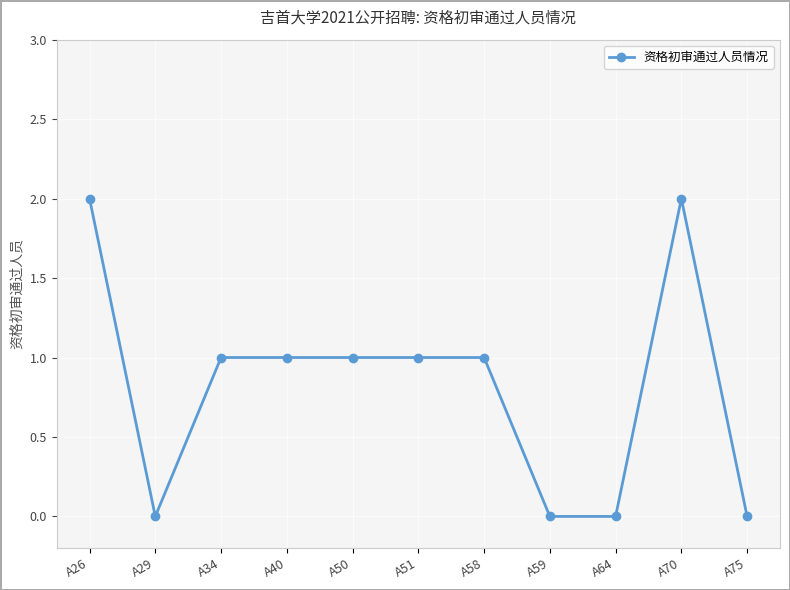

How many data points does each series have?

11